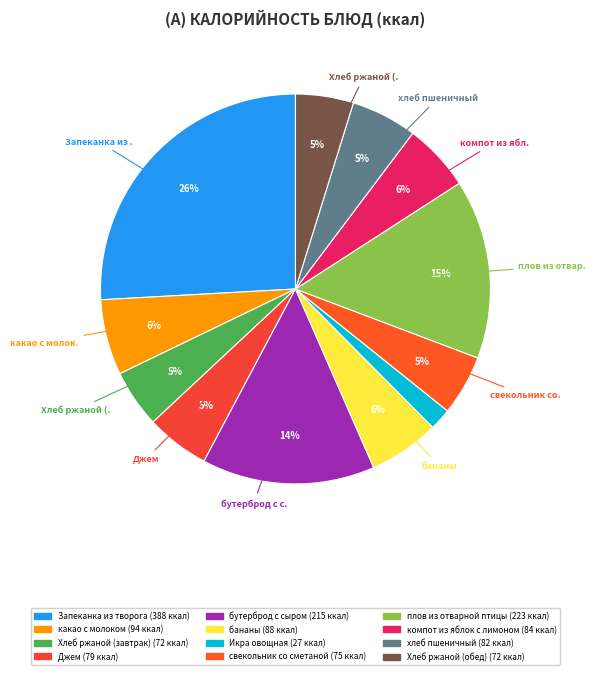

How much of the chart is everything except хлеб пшеничный?

94.5%